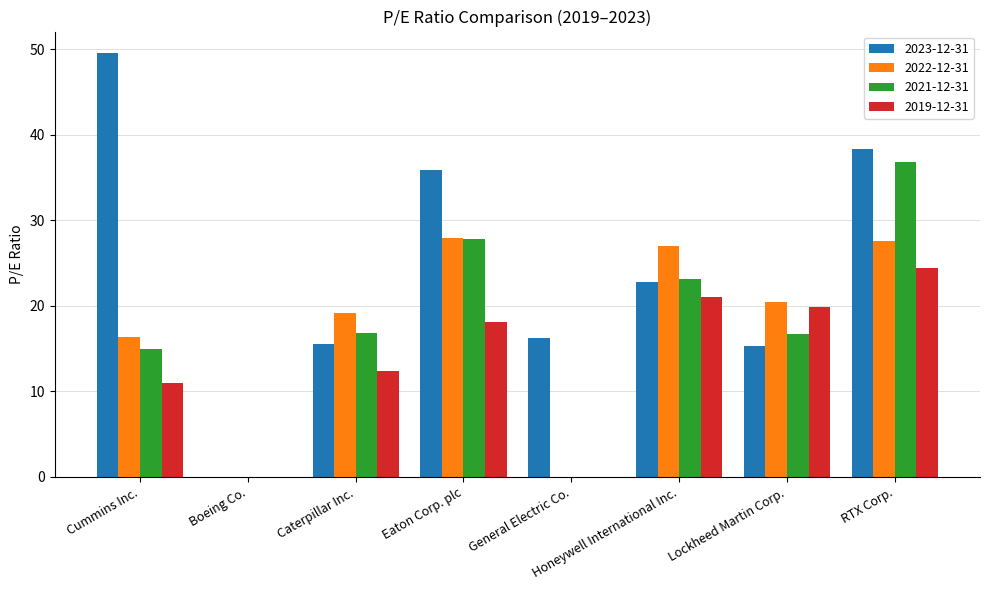

What is the difference between the 2019-12-31 values at Boeing Co. and Lockheed Martin Corp.?

19.9